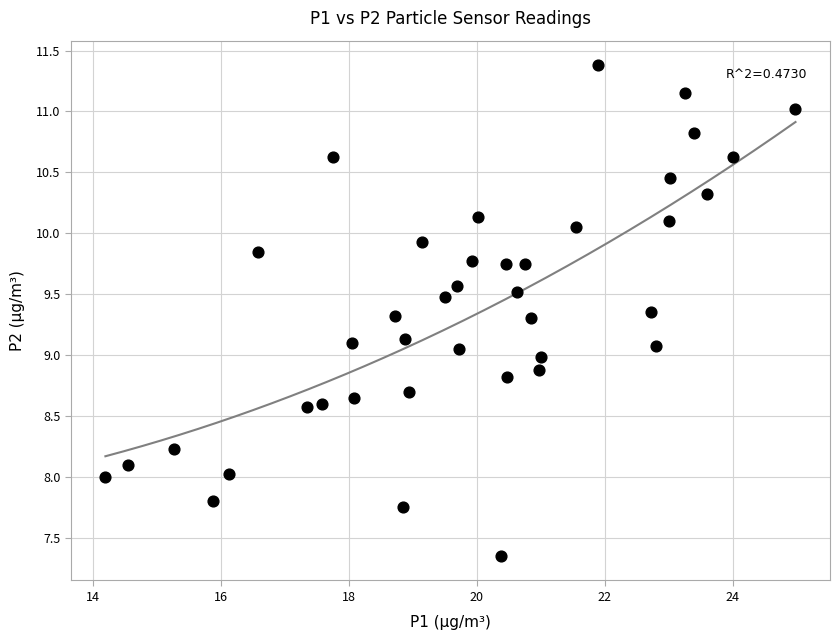

What is the range of Y values (max minus min)?

4.0